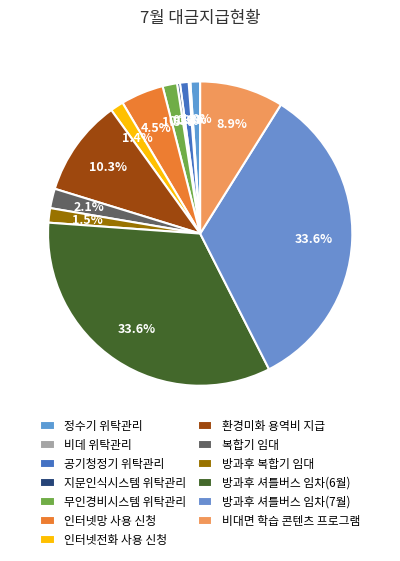

To the nearest percent, what portion does 인터넷망 사용 신청 represent?

5%